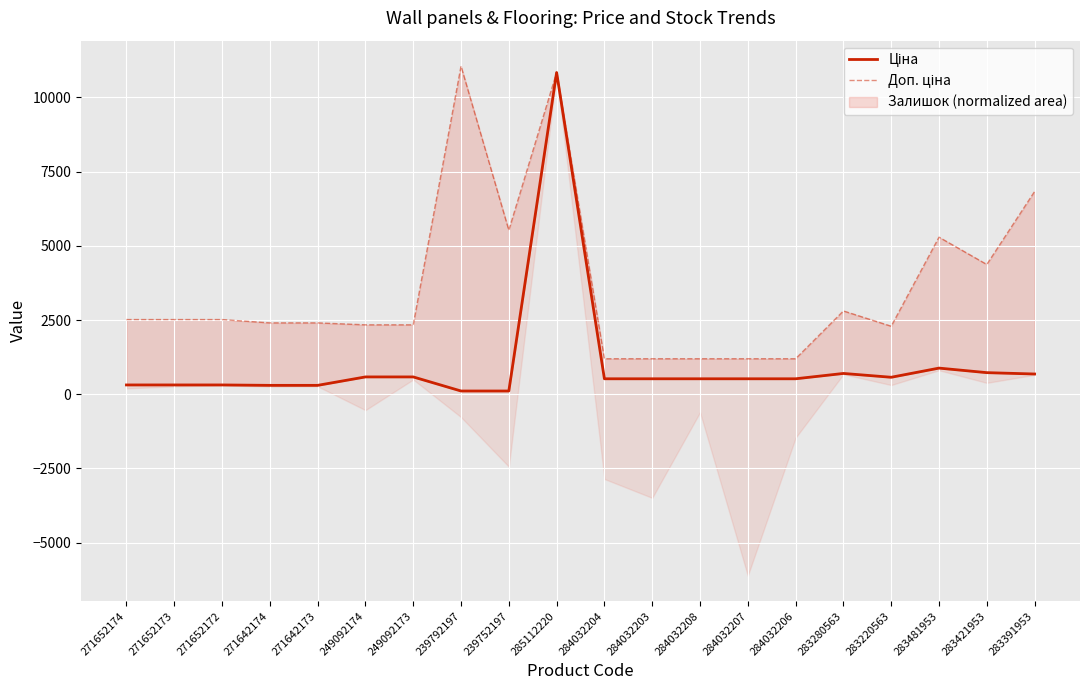

What is the minimum value for Доп. ціна?

1197.0